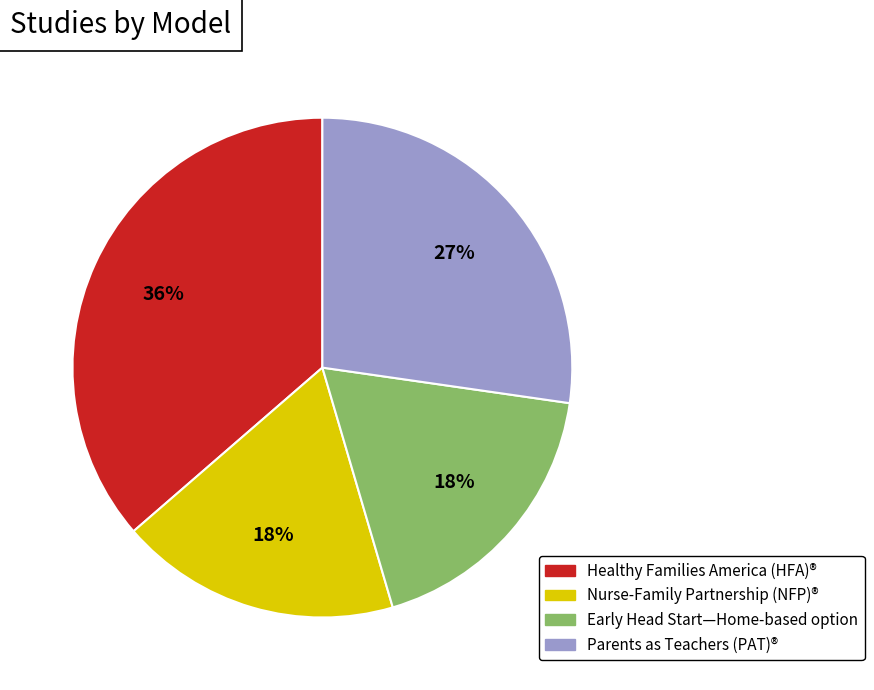

Is there any slice that represents more than half of the pie?

No